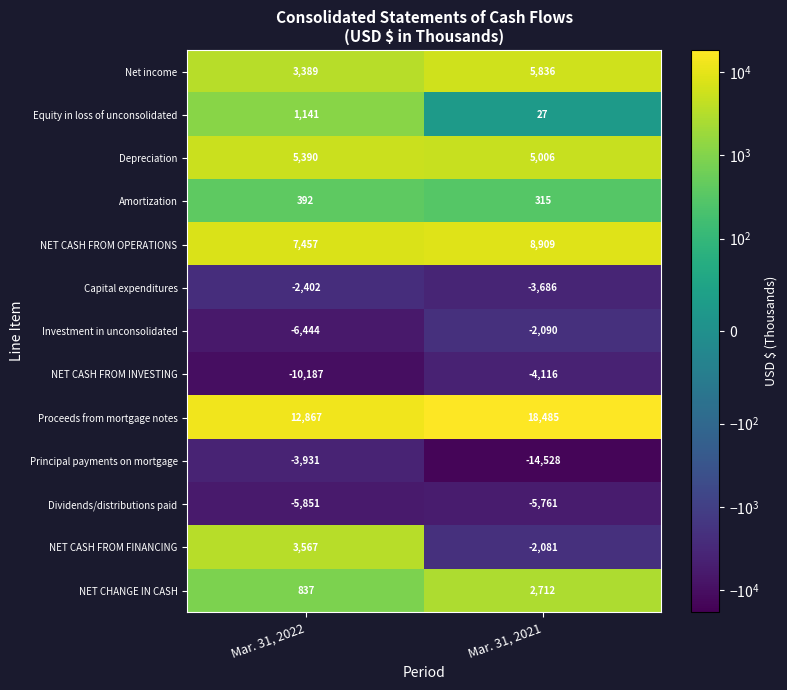

Count the number of data series in this chart.

13